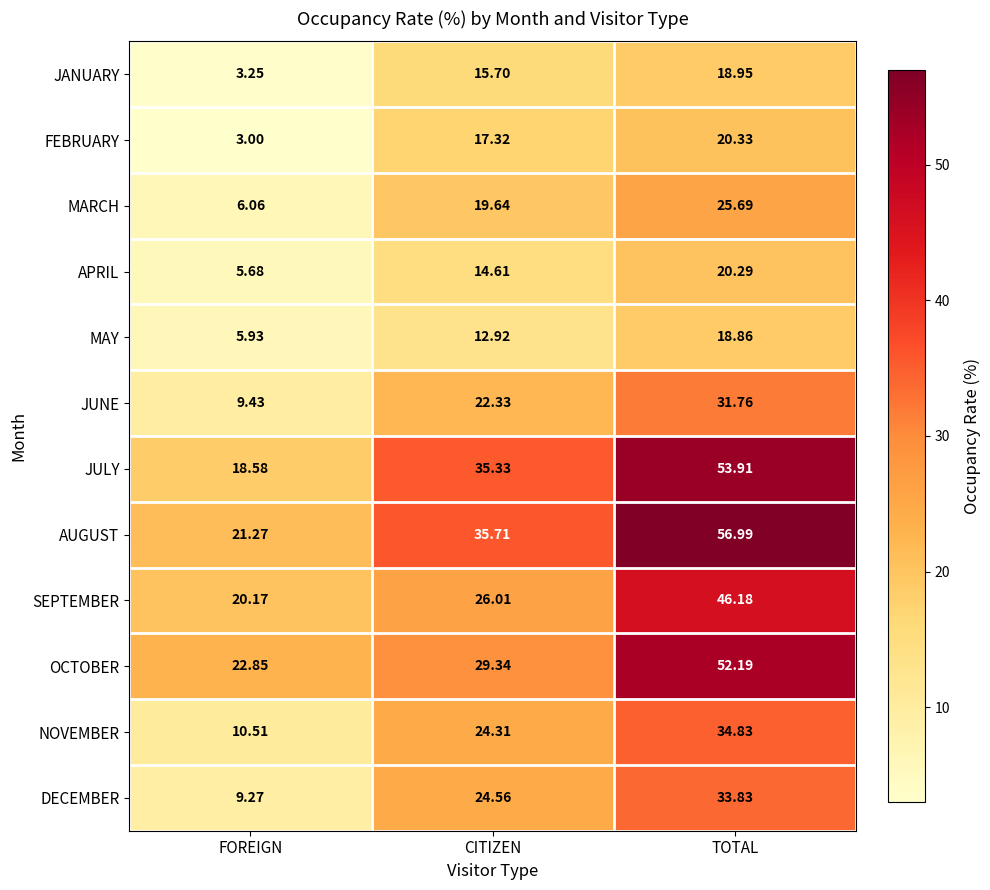

Where is FEBRUARY nearest to the value 11?

CITIZEN